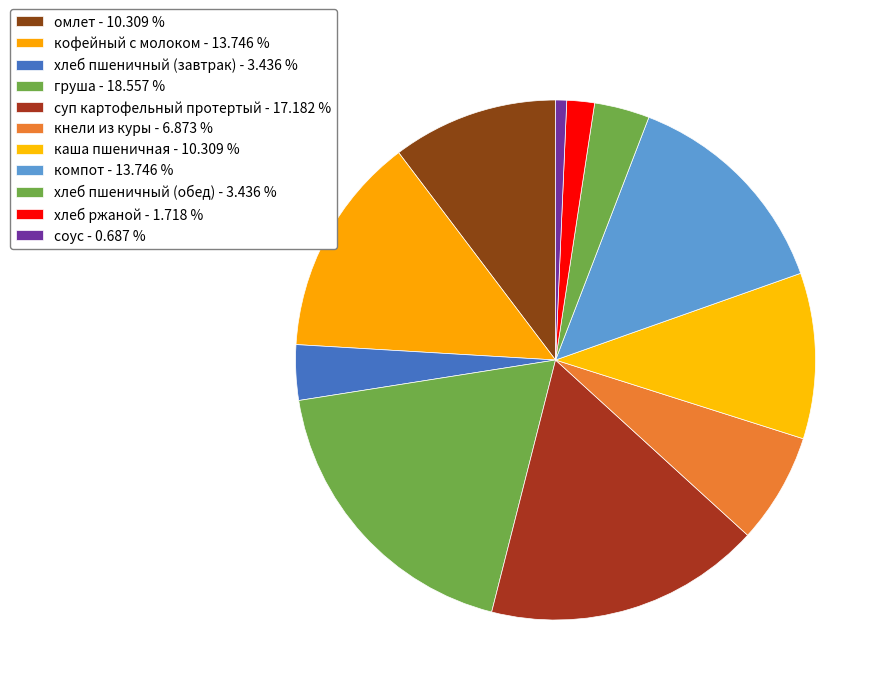

To the nearest percent, what is the average slice percentage?

9%